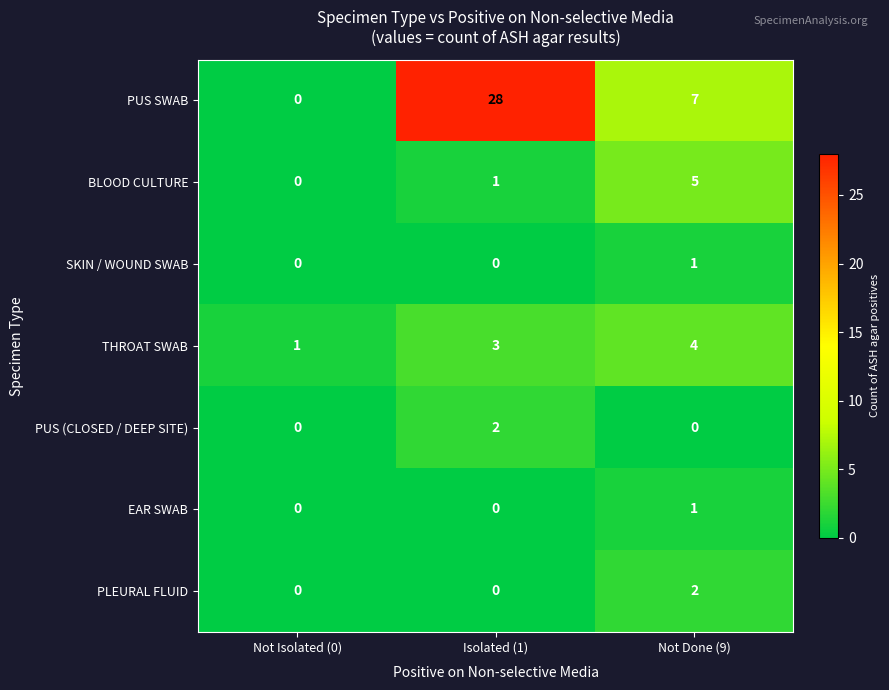

What is the difference between the PUS SWAB values at Not Done (9) and Not Isolated (0)?

7